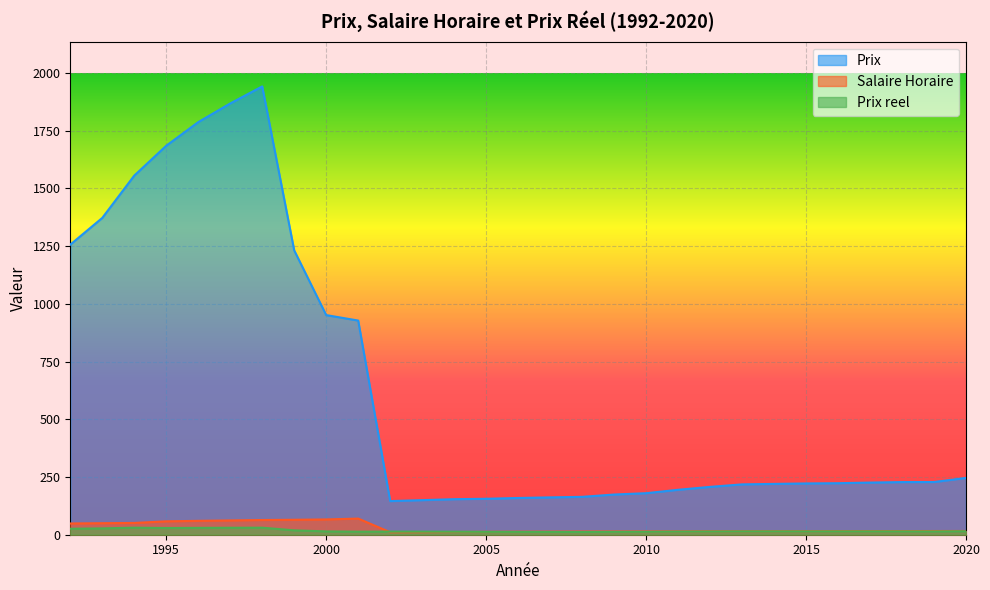

Between which two adjacent categories do Salaire Horaire and Prix reel first intersect?

2001 and 2002